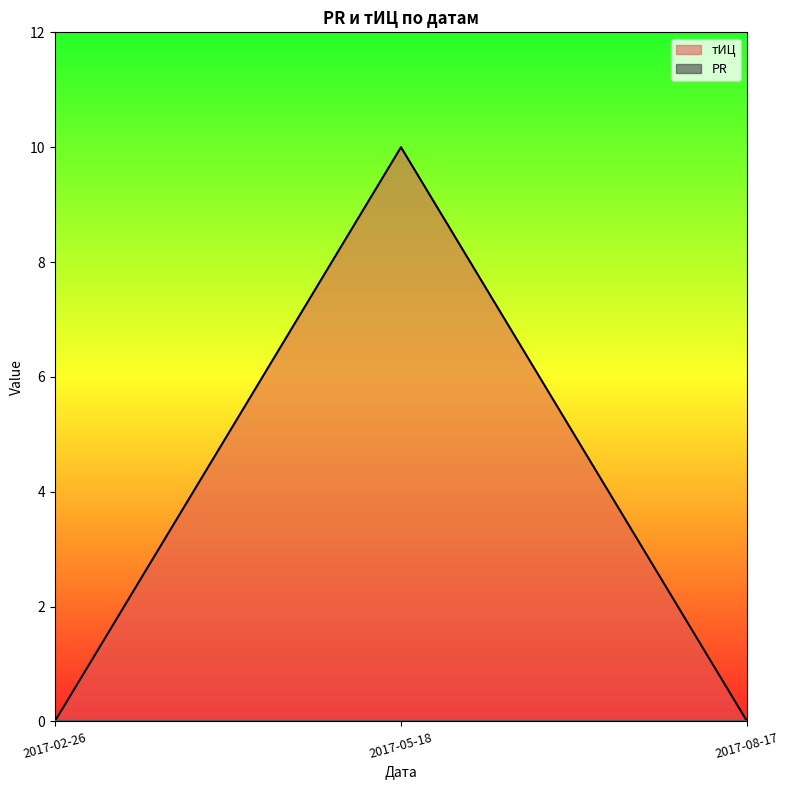

List the labels in order of value, smallest first.

2017-02-26, 2017-08-17, 2017-05-18